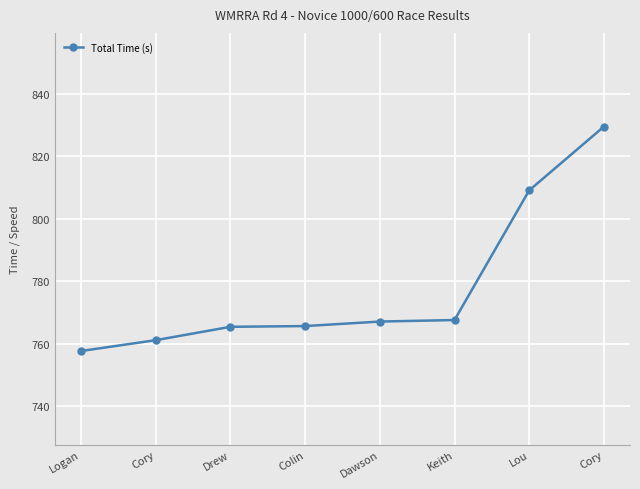

Reading left to right, extract all data points from this chart.

757.7	761.1	765.4	765.7	767.1	767.6	809.1	829.5